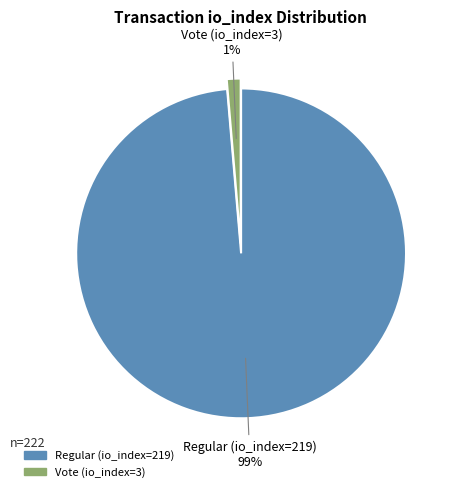

To the nearest percent, what portion does Vote (io_index=3) represent?

1%